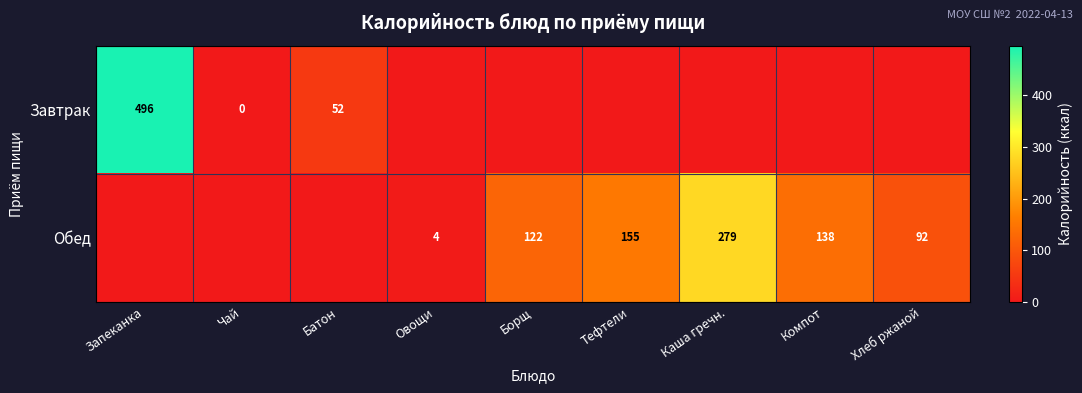

The value of Завтрак at Батон is 52. True or false?

True